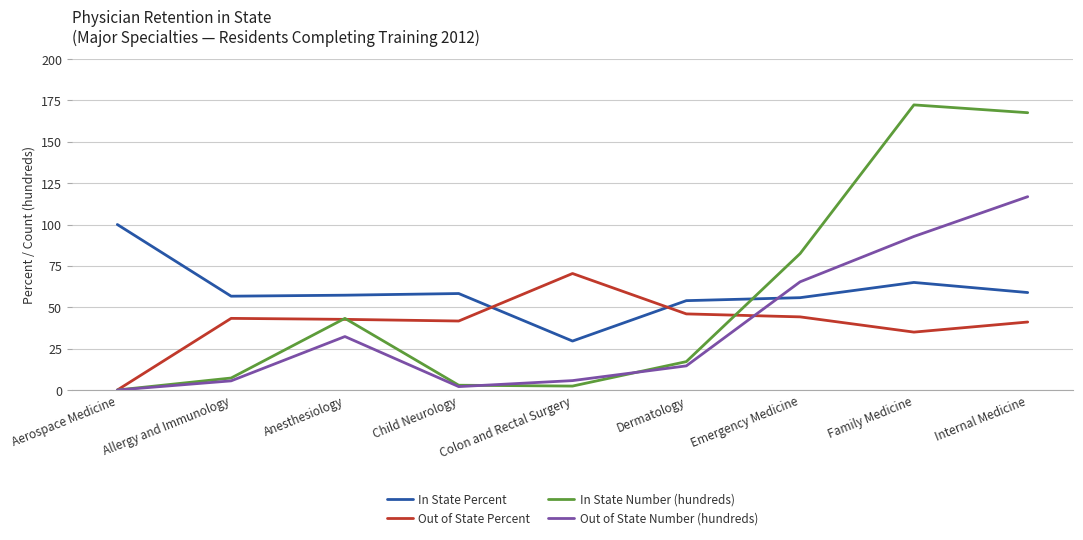

Is it true that In State Percent equals 78.2 at Dermatology?

False